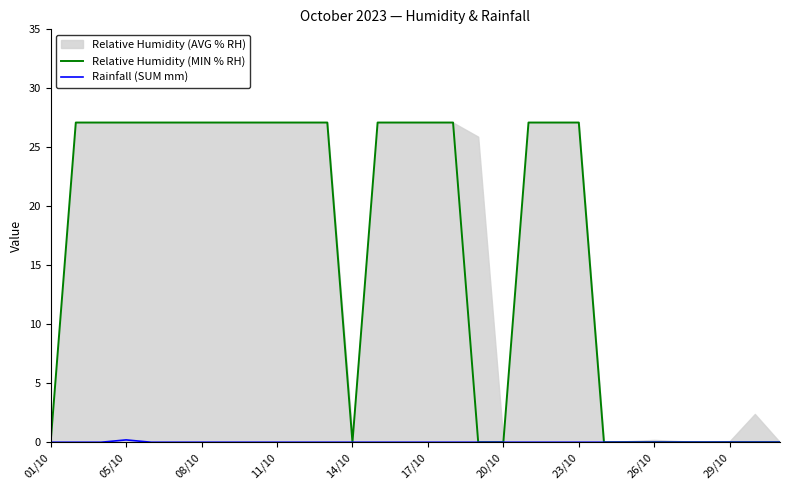

True or false: Rainfall (SUM mm) has more than 1 points higher than both neighbors.

False